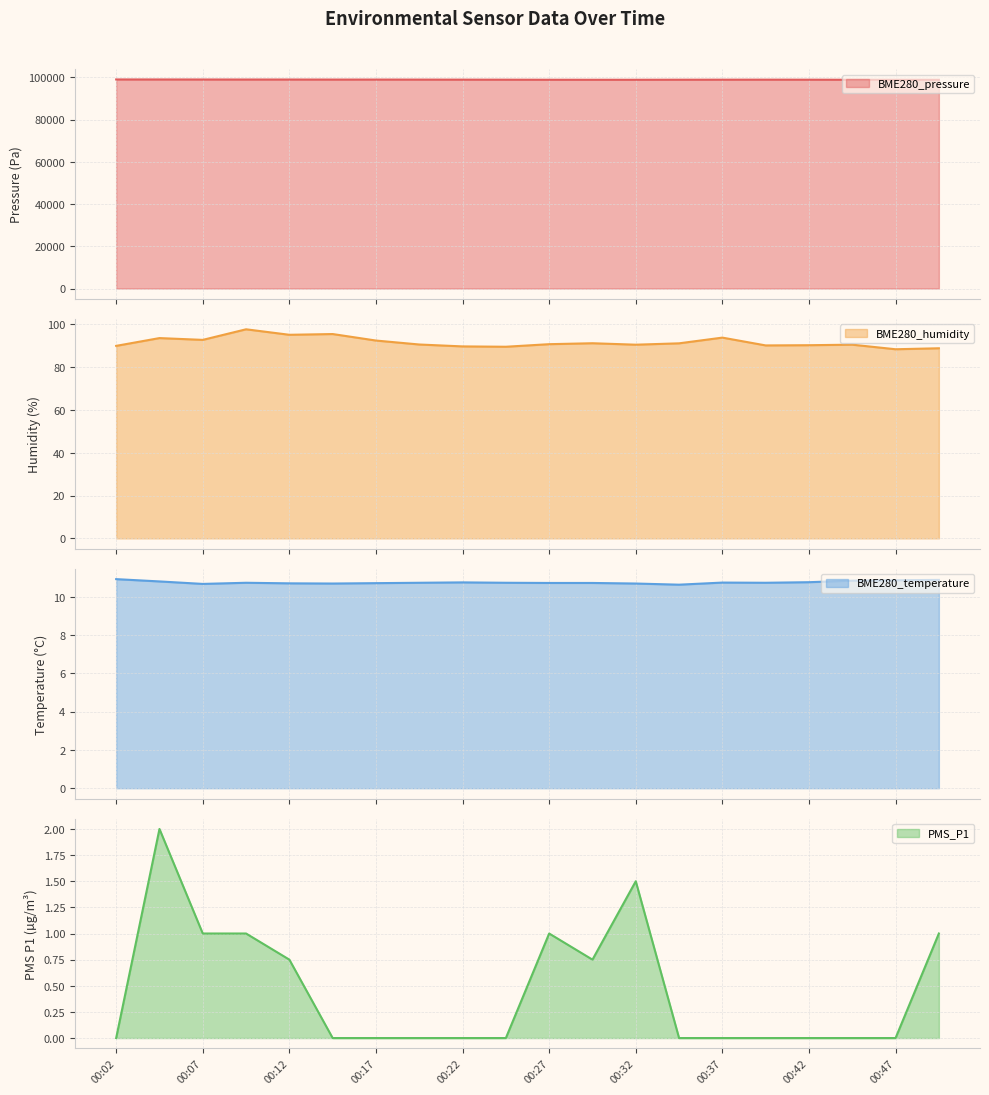

Does the chart display data point markers on the line(s)?

No